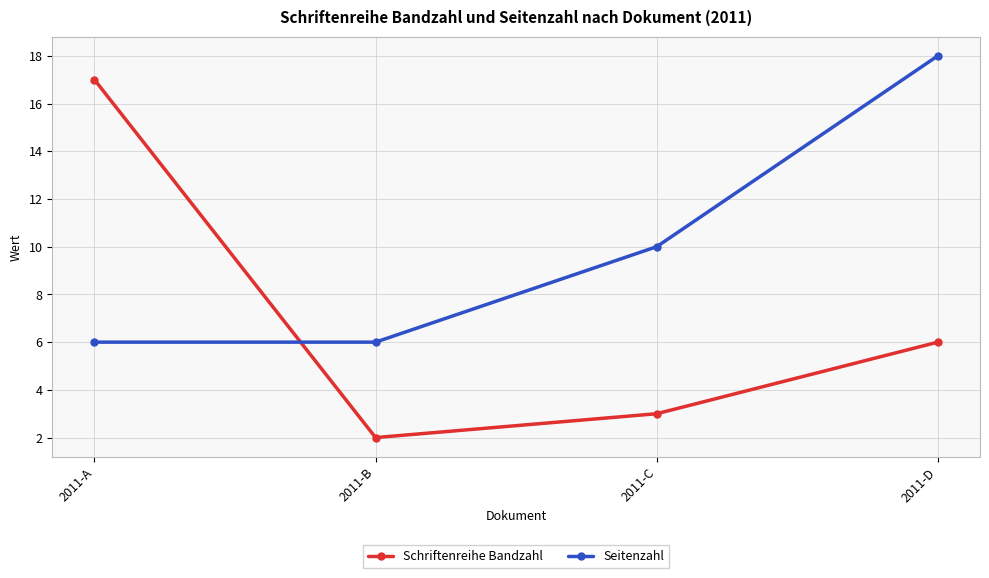

What is the total value across all series at 2011-A?

23